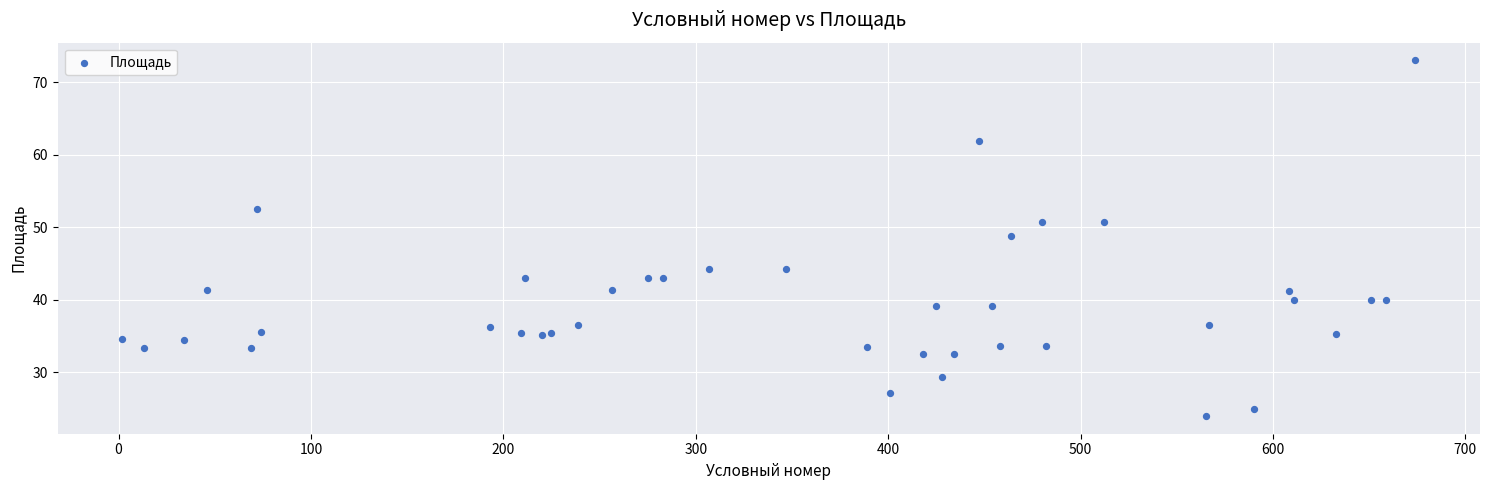

What Y value in the scatter plot is closest to 48?

48.8